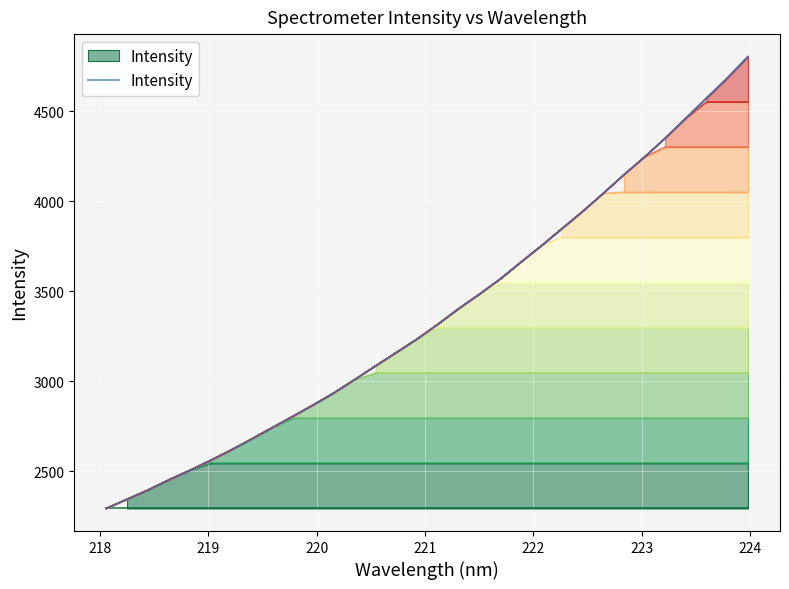

Count the number of data series in this chart.

1